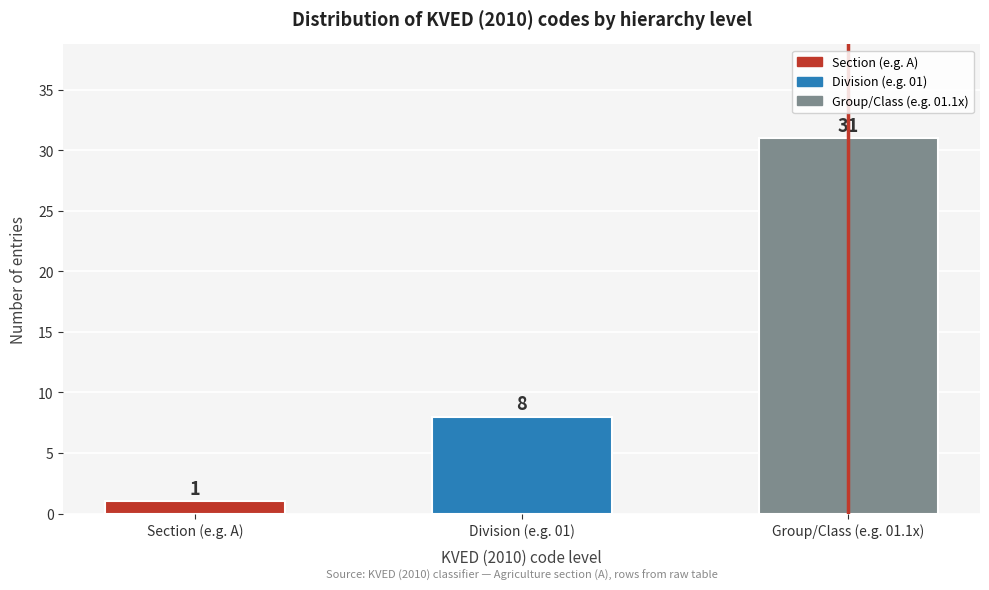

Reading left to right, transcribe all the data shown in this chart.

Section (e.g. A)=1	Division (e.g. 01)=8	Group/Class (e.g. 01.1x)=31